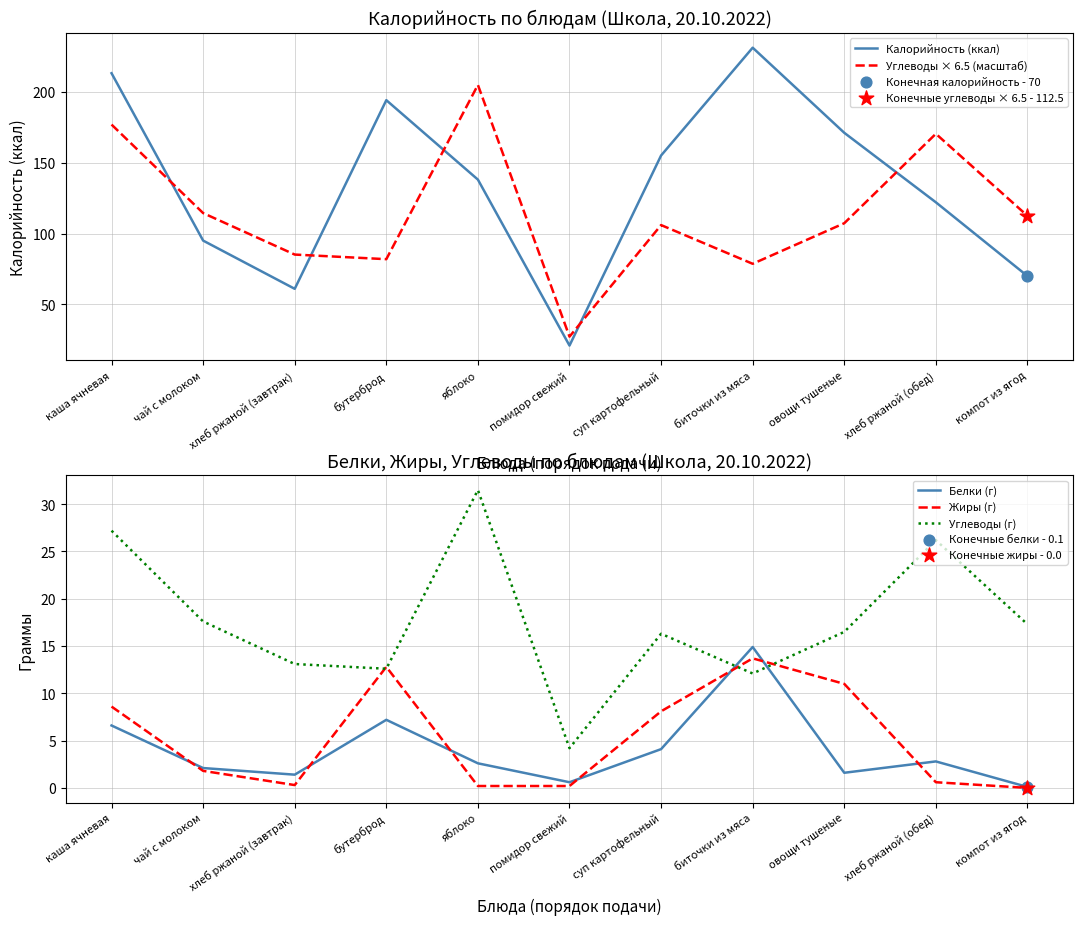

At which category is the sum across all series the highest?

каша ячневая